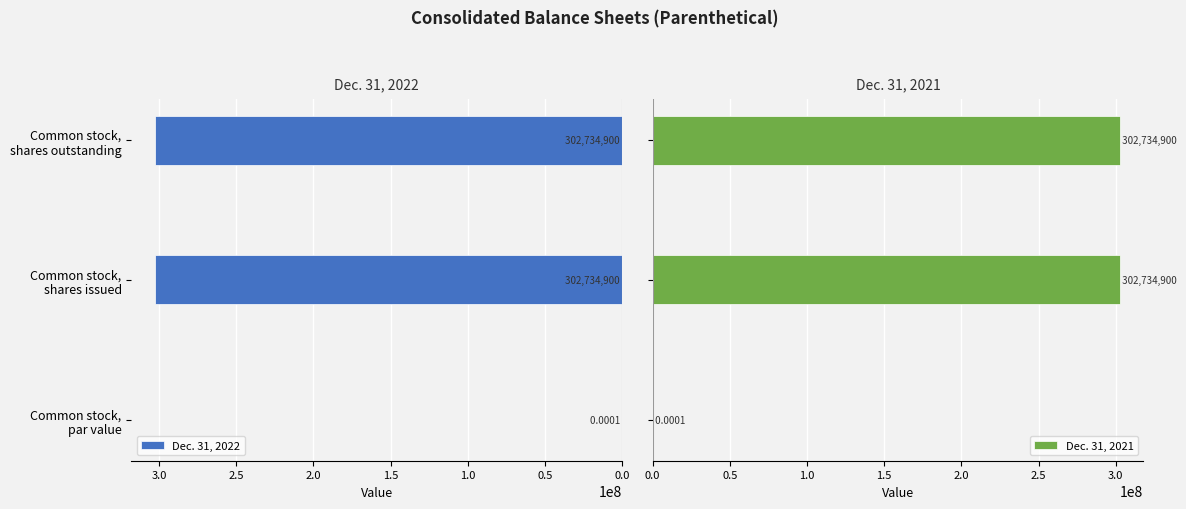

What position from the left is Common stock, shares outstanding?

3